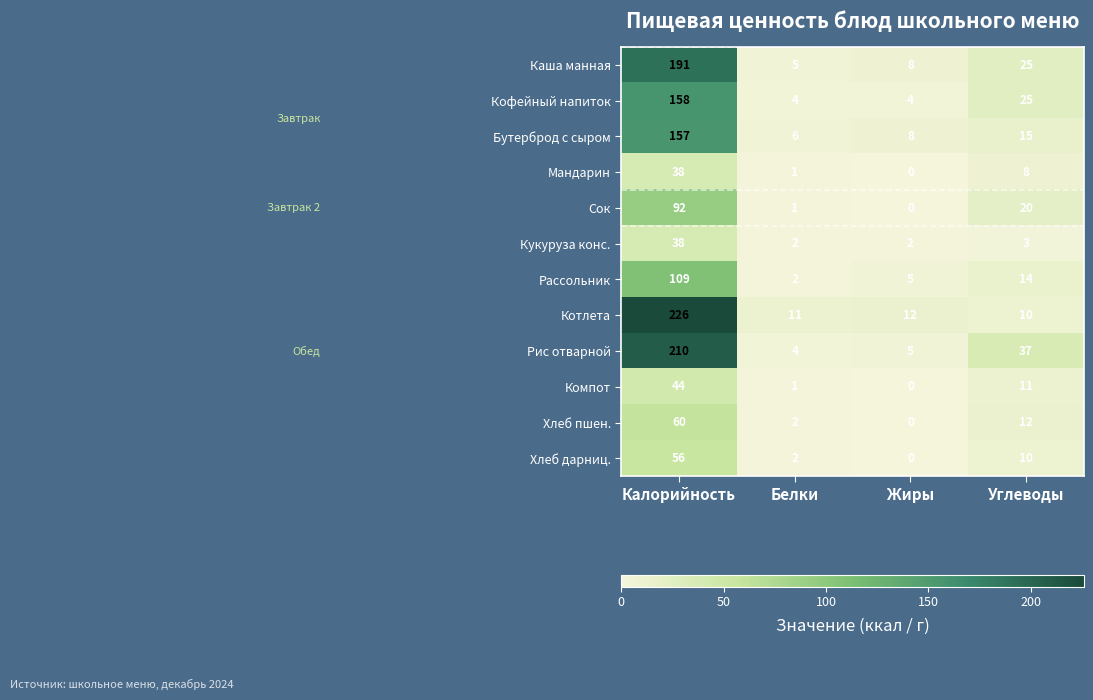

Where does the Рассольник series first go above 14?

Калорийность